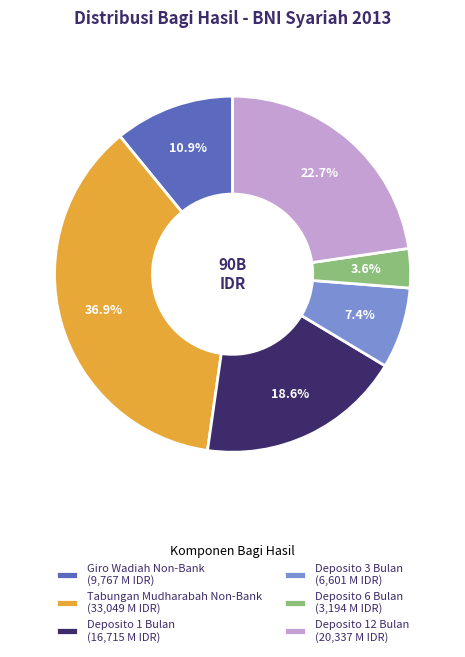

Is there any slice that represents more than half of the pie?

No